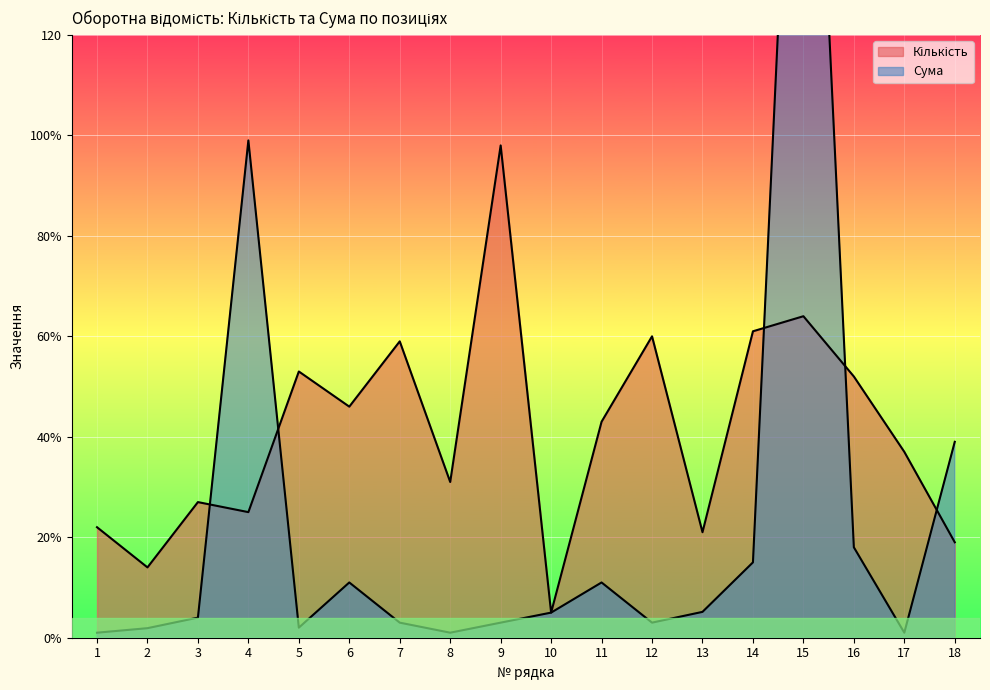

Which category has the highest value in the Кількість series?

9